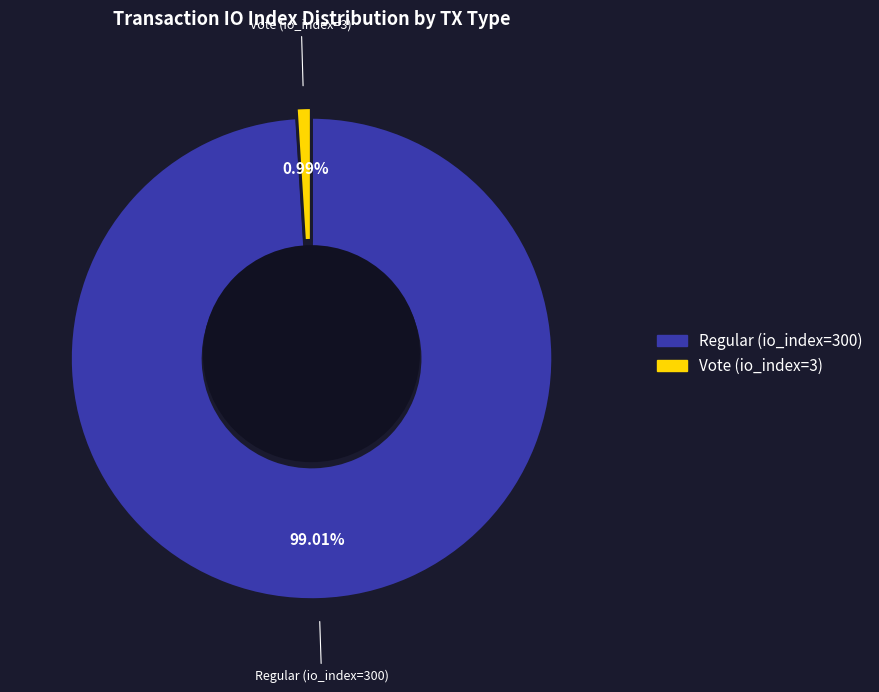

What is the largest slice in the pie chart?

Regular (io_index=300)